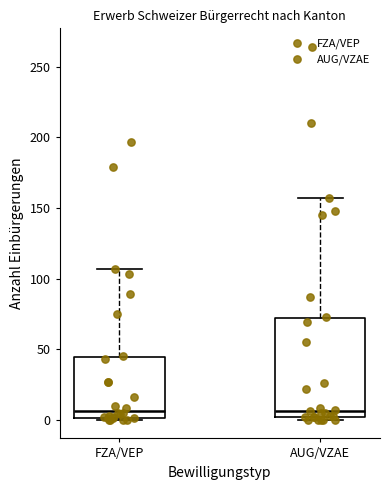

Where does the median line of the box for FZA/VEP sit on the y-axis? The values are not printed on the chart, so give them approximately, as read against the axis.

5